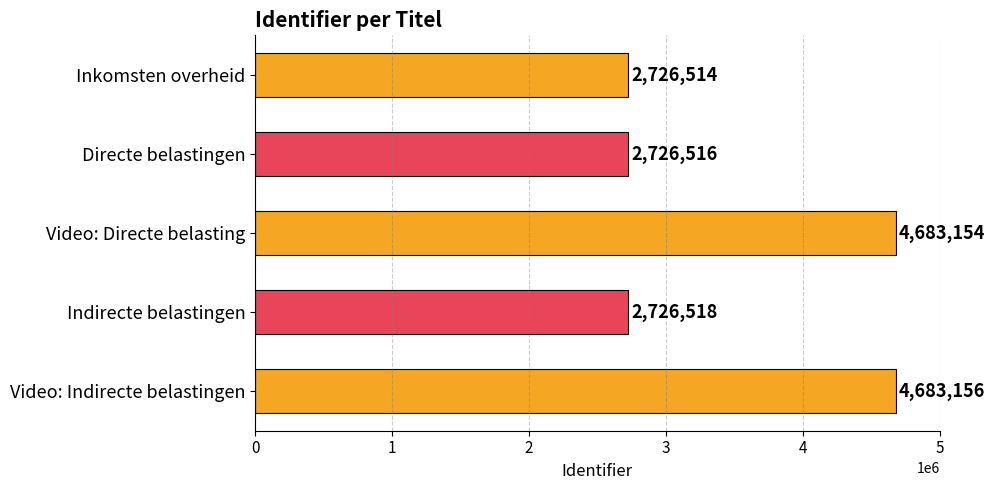

Between Video: Directe belasting and Inkomsten overheid, which is larger?

Video: Directe belasting